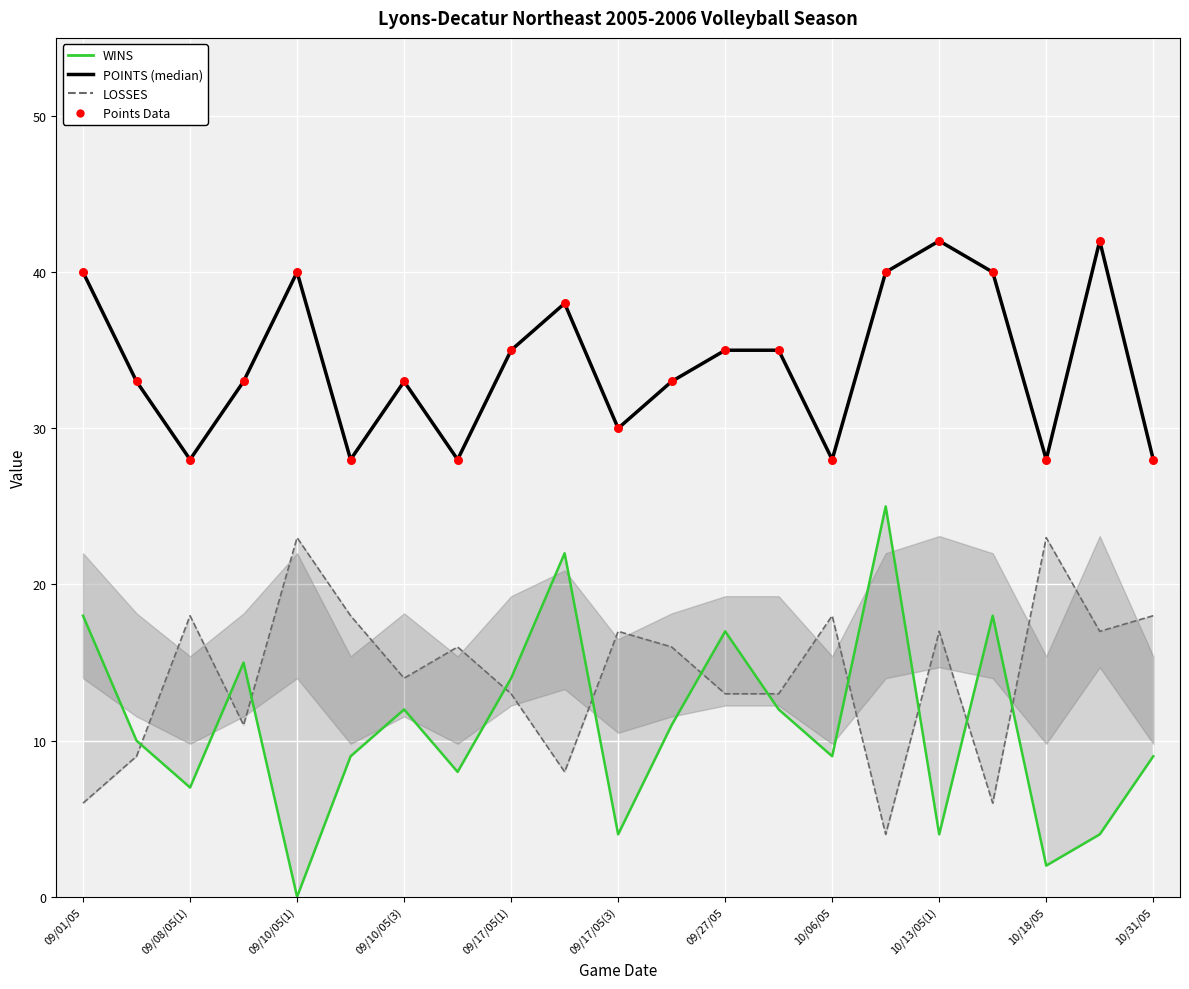

Which series reaches the minimum Y coordinate?

WINS